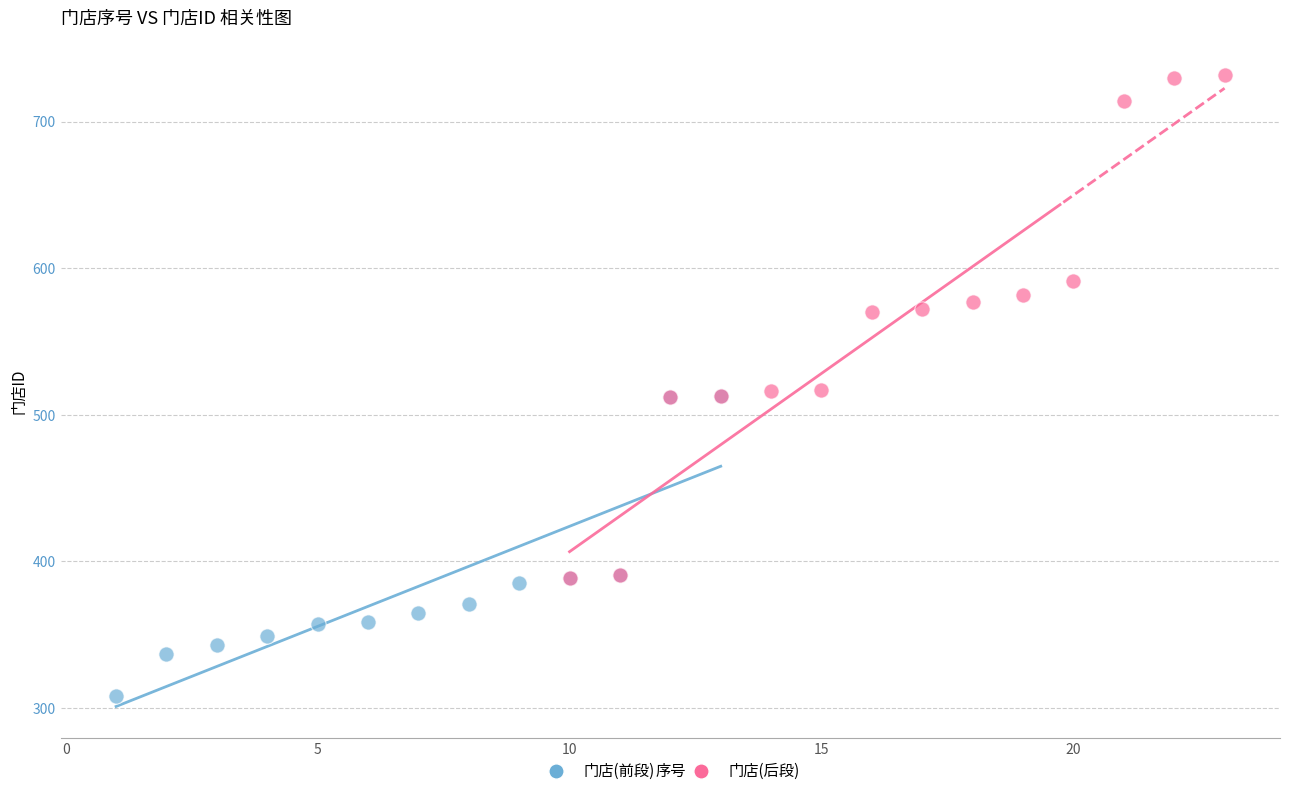

Which series has the widest spread of Y values?

门店(后段)